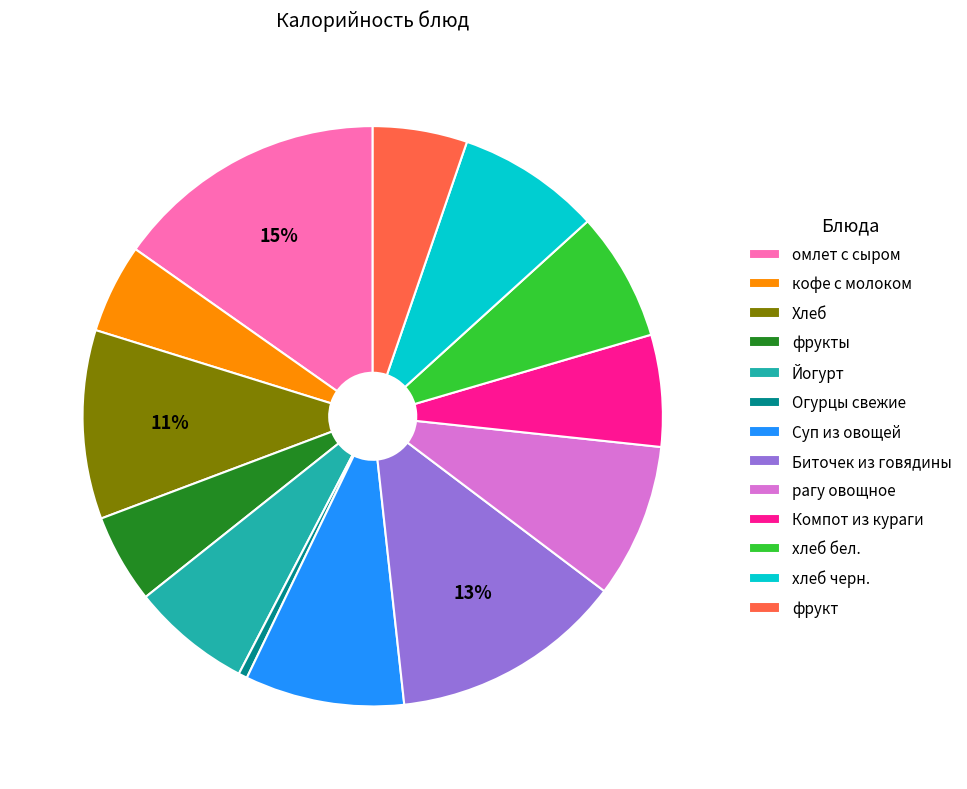

Count the number of slices in the pie.

13